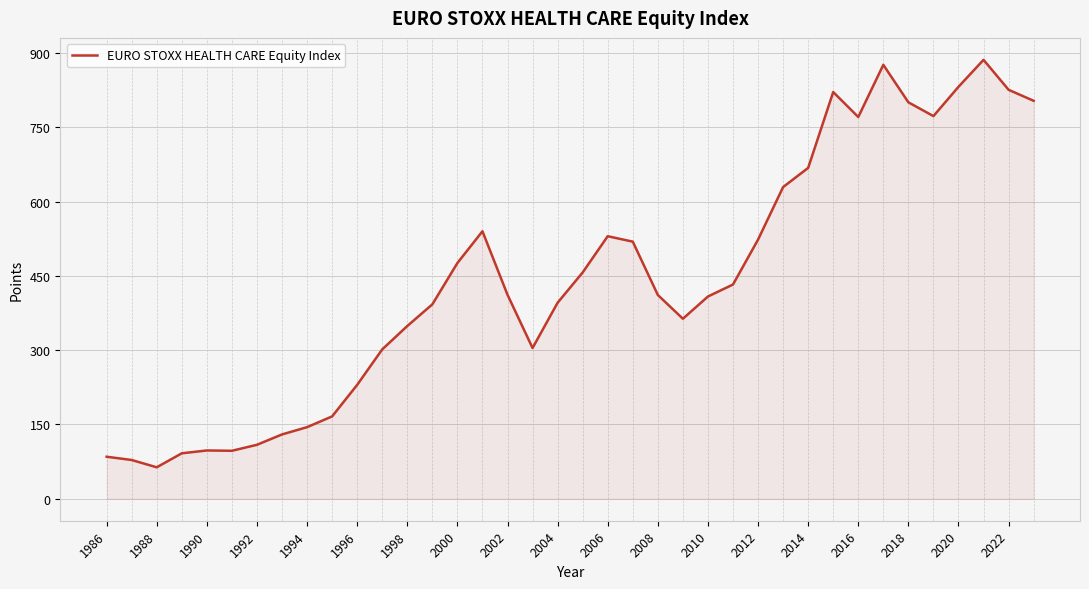

What is the difference between the maximum and minimum values?

822.7